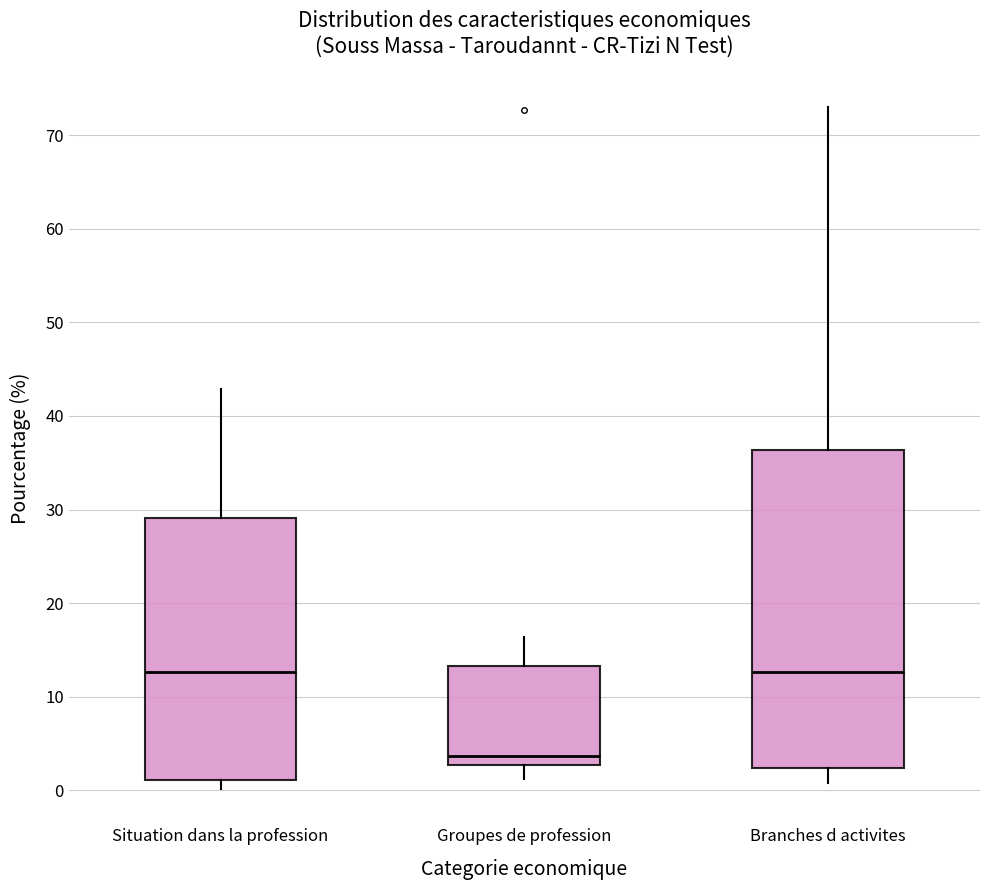

Reading left to right, transcribe this box plot: for each box, give where its median line is, the range the box spans, and where its two whiskers end, as read against the y-axis. The values are not printed on the chart, so give them approximately, as read against the axis.

Situation dans la profession: median 13, box 1 to 29, whiskers 0 to 43
Groupes de profession: median 4, box 3 to 13, whiskers 1 to 16
Branches d activites: median 13, box 2 to 36, whiskers 1 to 73